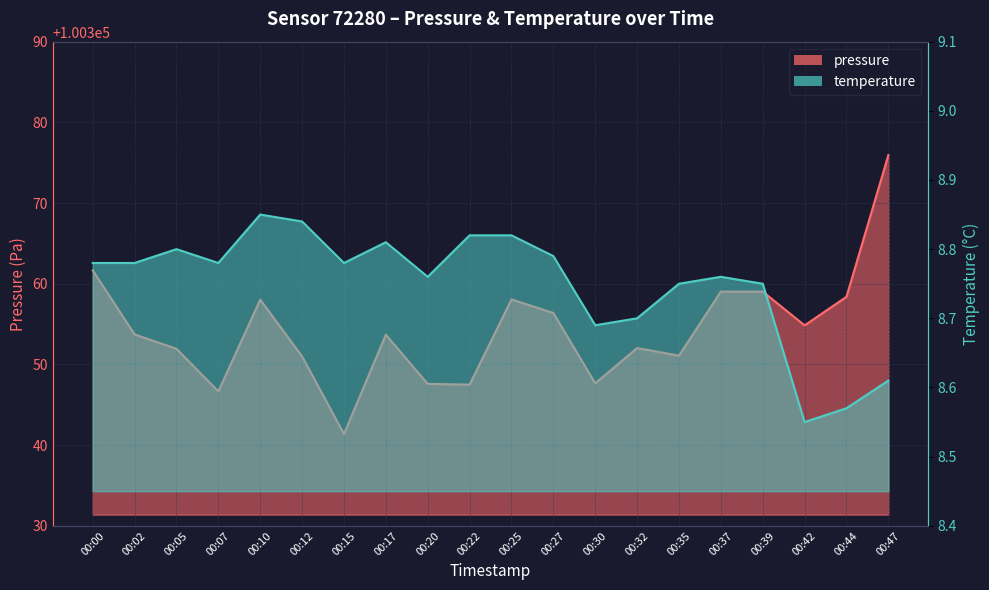

What are all the series names shown in the legend?

pressure, temperature